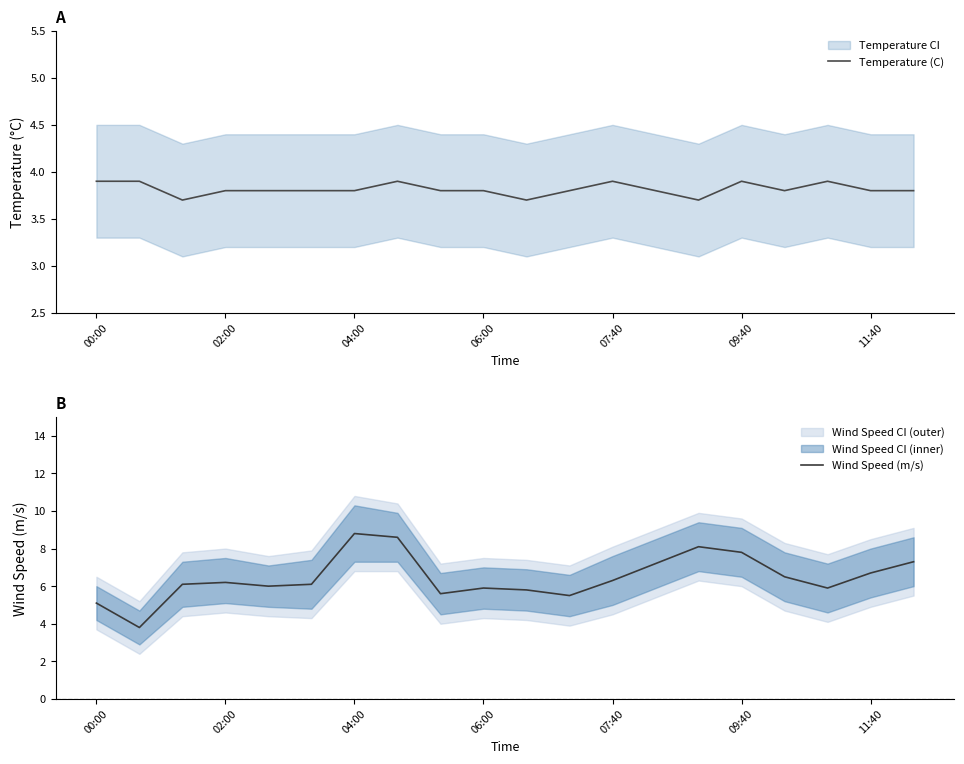

The Temperature (C) series shows 1.4 at 02:00. True or false?

False